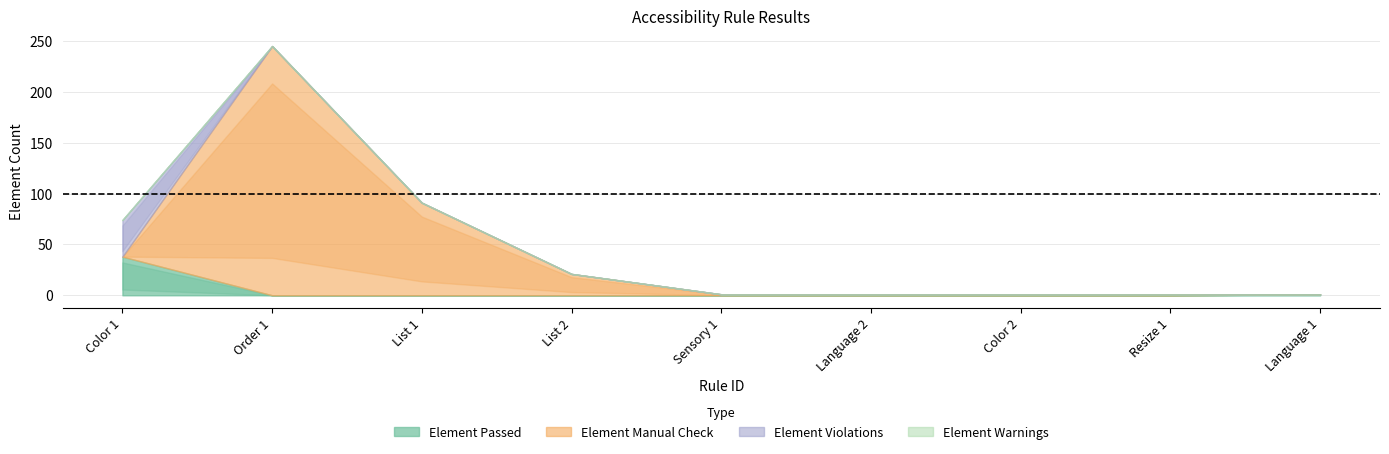

How many distinct data groups are displayed?

4